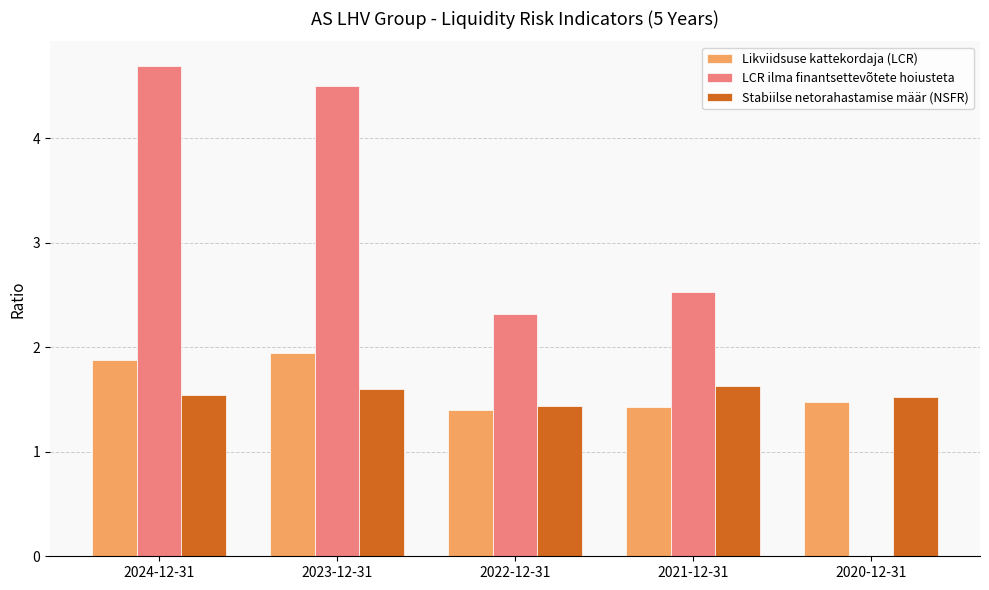

List the series in order of their peak value, highest first.

LCR ilma finantsettevõtete hoiusteta, Likviidsuse kattekordaja (LCR), Stabiilse netorahastamise määr (NSFR)